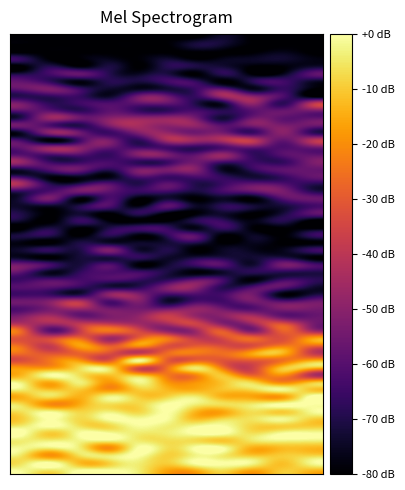

At how many categories does at least one series exceed 1?

11